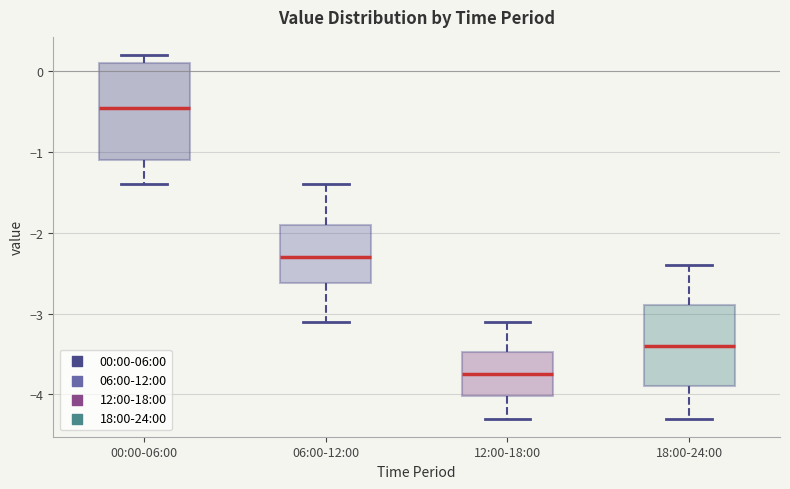

Where does the median line of the box for 12:00-18:00 sit on the y-axis? The values are not printed on the chart, so give them approximately, as read against the axis.

-3.7